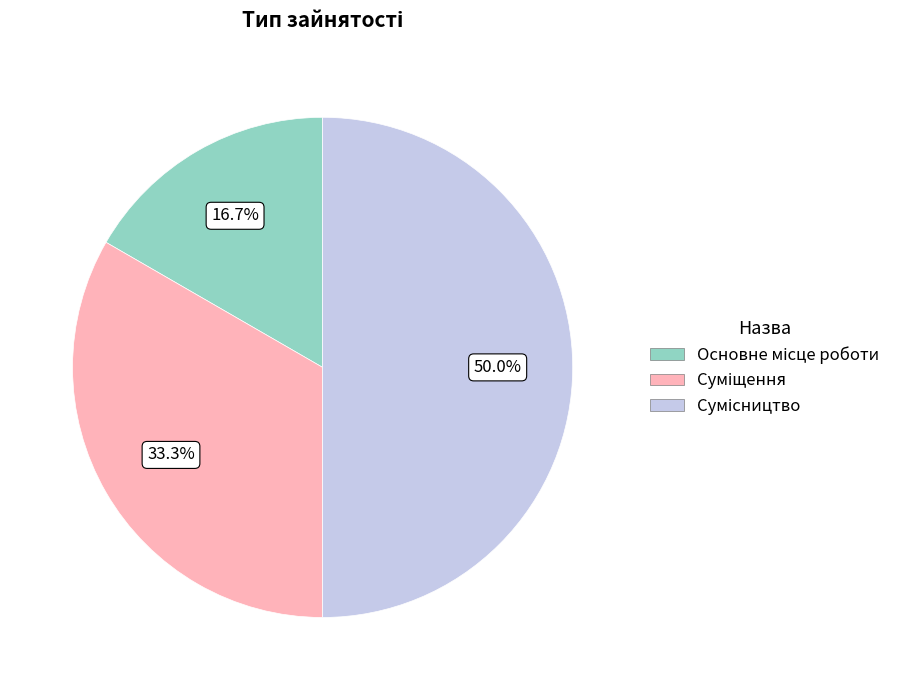

To the nearest percent, what portion does Сумісництво represent?

50%